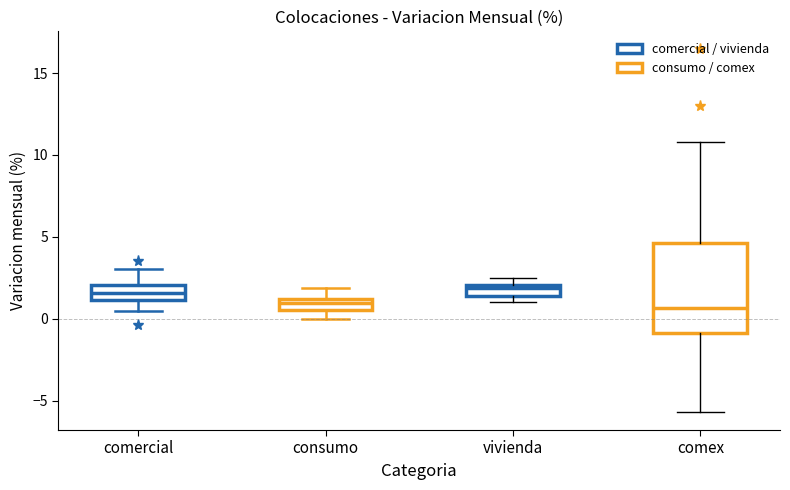

Which box is the tallest, from its lower edge to its upper edge?

comex